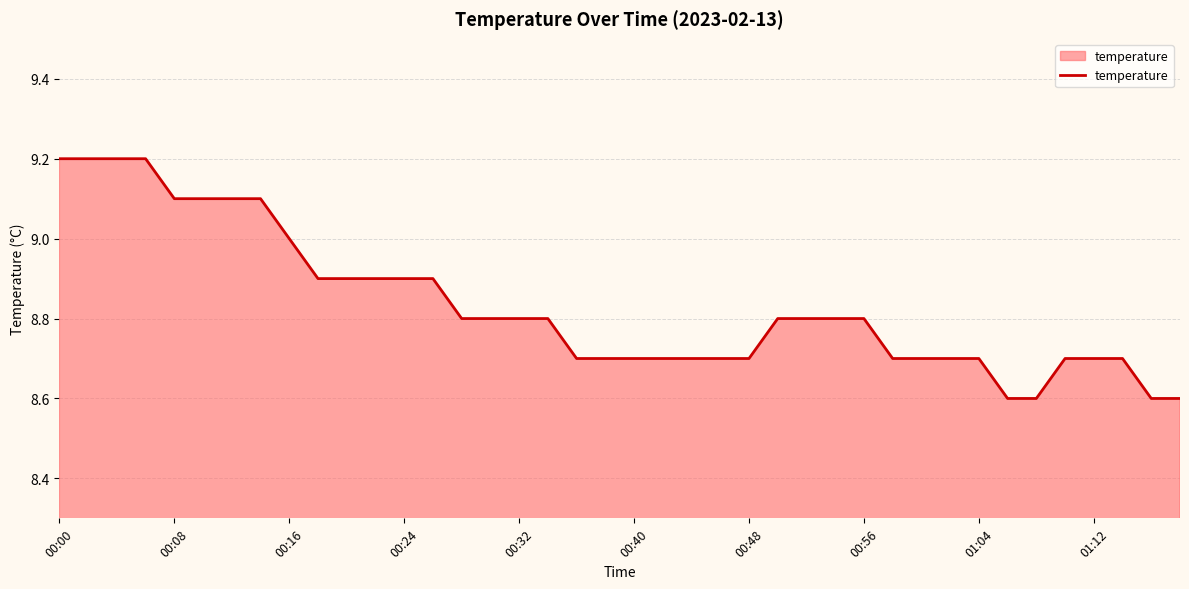

What is the greatest value displayed?

9.2